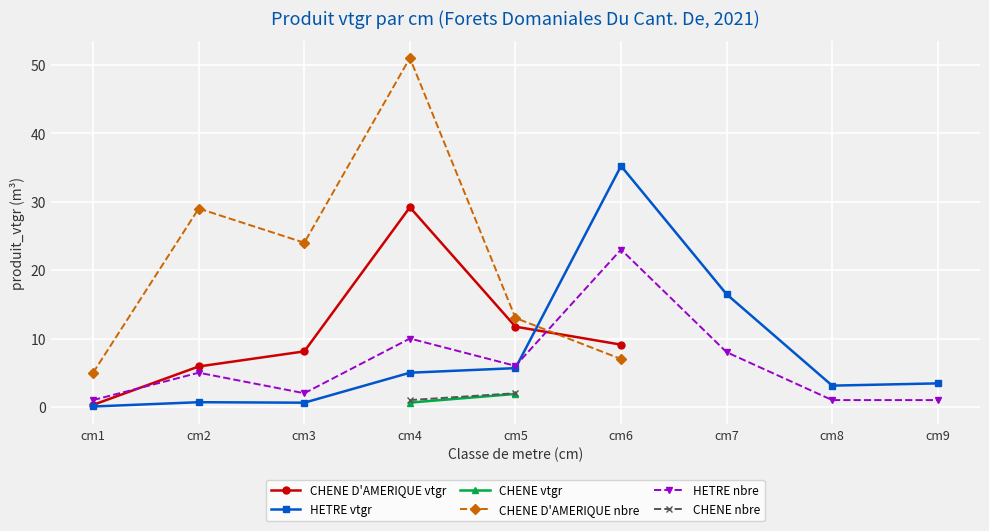

Where is the first local maximum for CHENE D'AMERIQUE nbre?

cm2